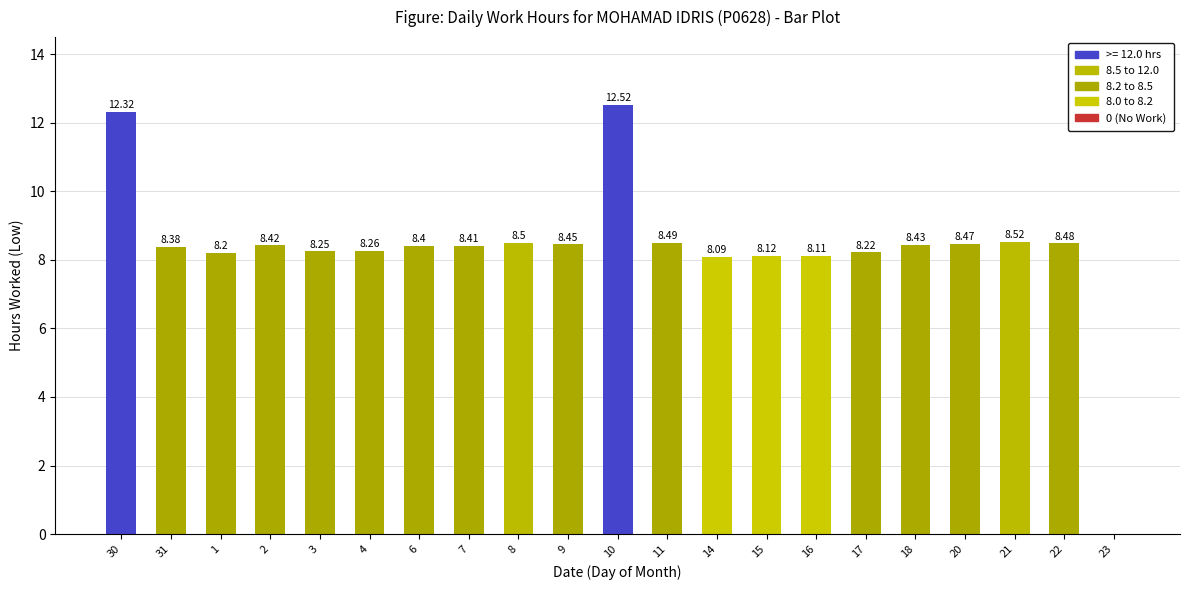

The chart shows a value of 3.9 at 4. True or false?

False